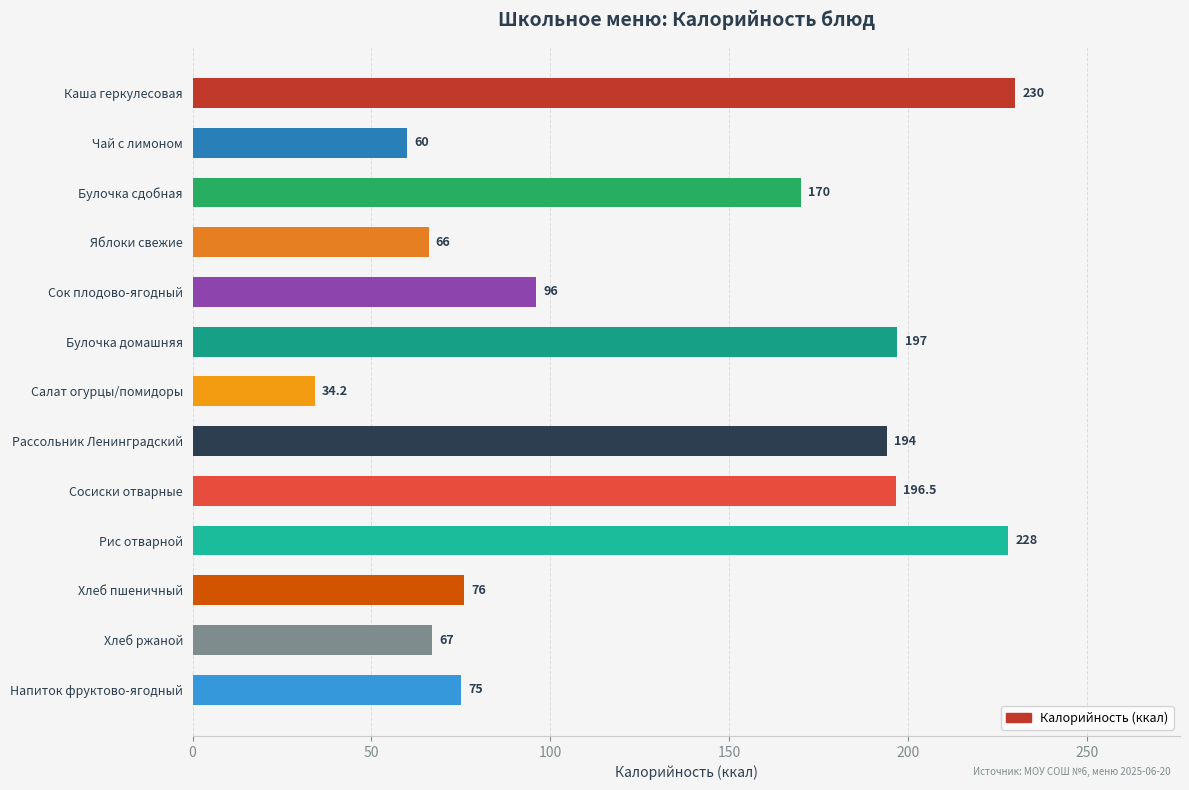

Where is the data nearest to the value 132?

Сок плодово-ягодный